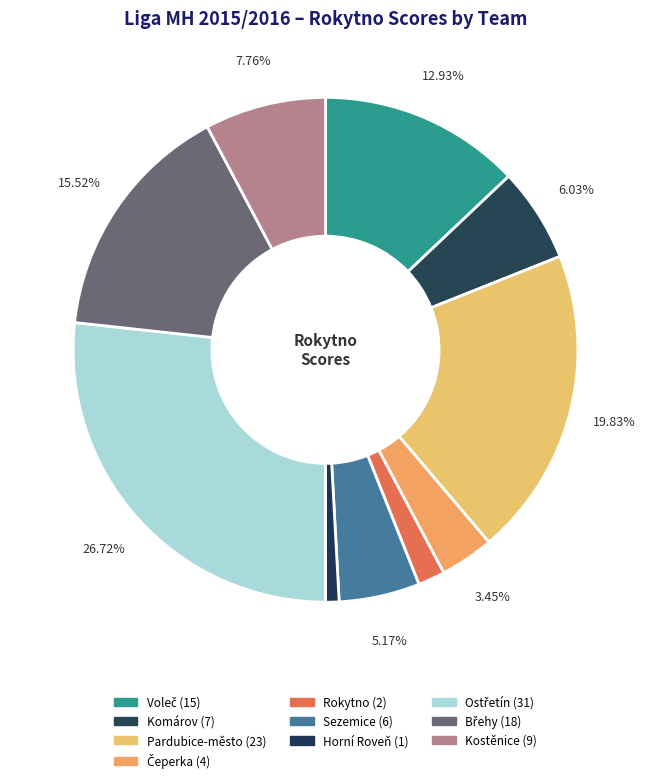

Count the number of slices in the pie.

10